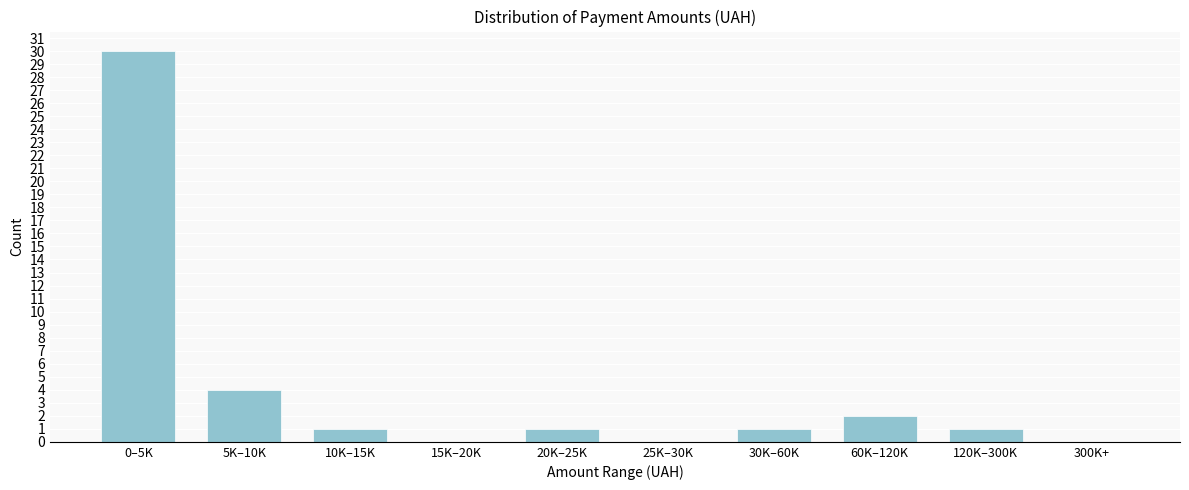

Reading left to right, extract all data points from this chart.

0–5K=30	5K–10K=4	10K–15K=1	15K–20K=0	20K–25K=1	25K–30K=0	30K–60K=1	60K–120K=2	120K–300K=1	300K+=0